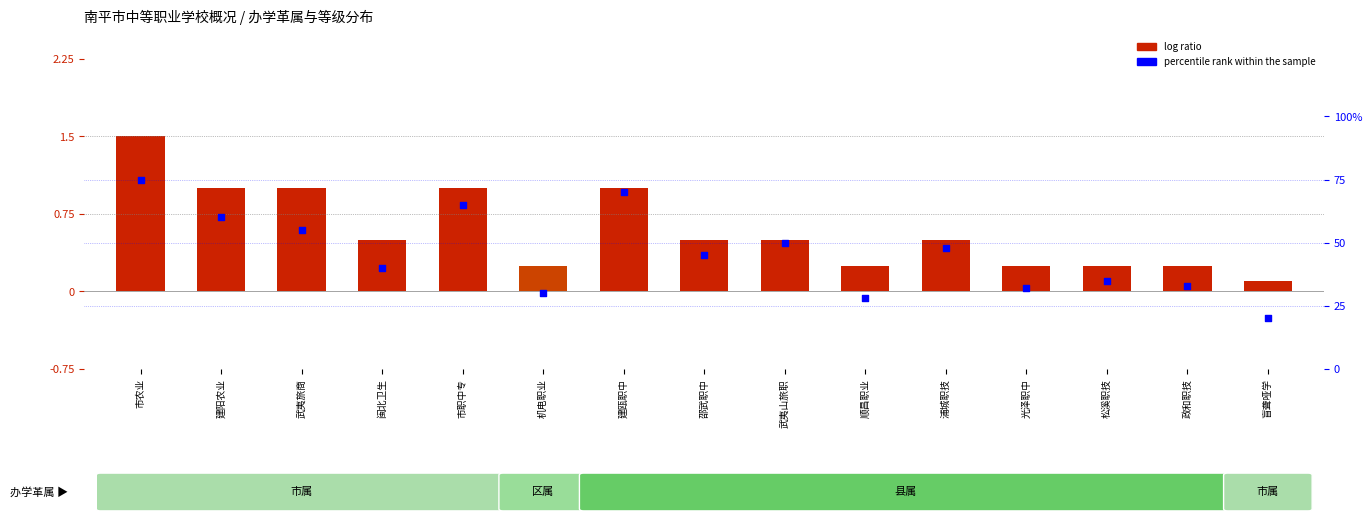

At how many categories does at least one series exceed 10?

15